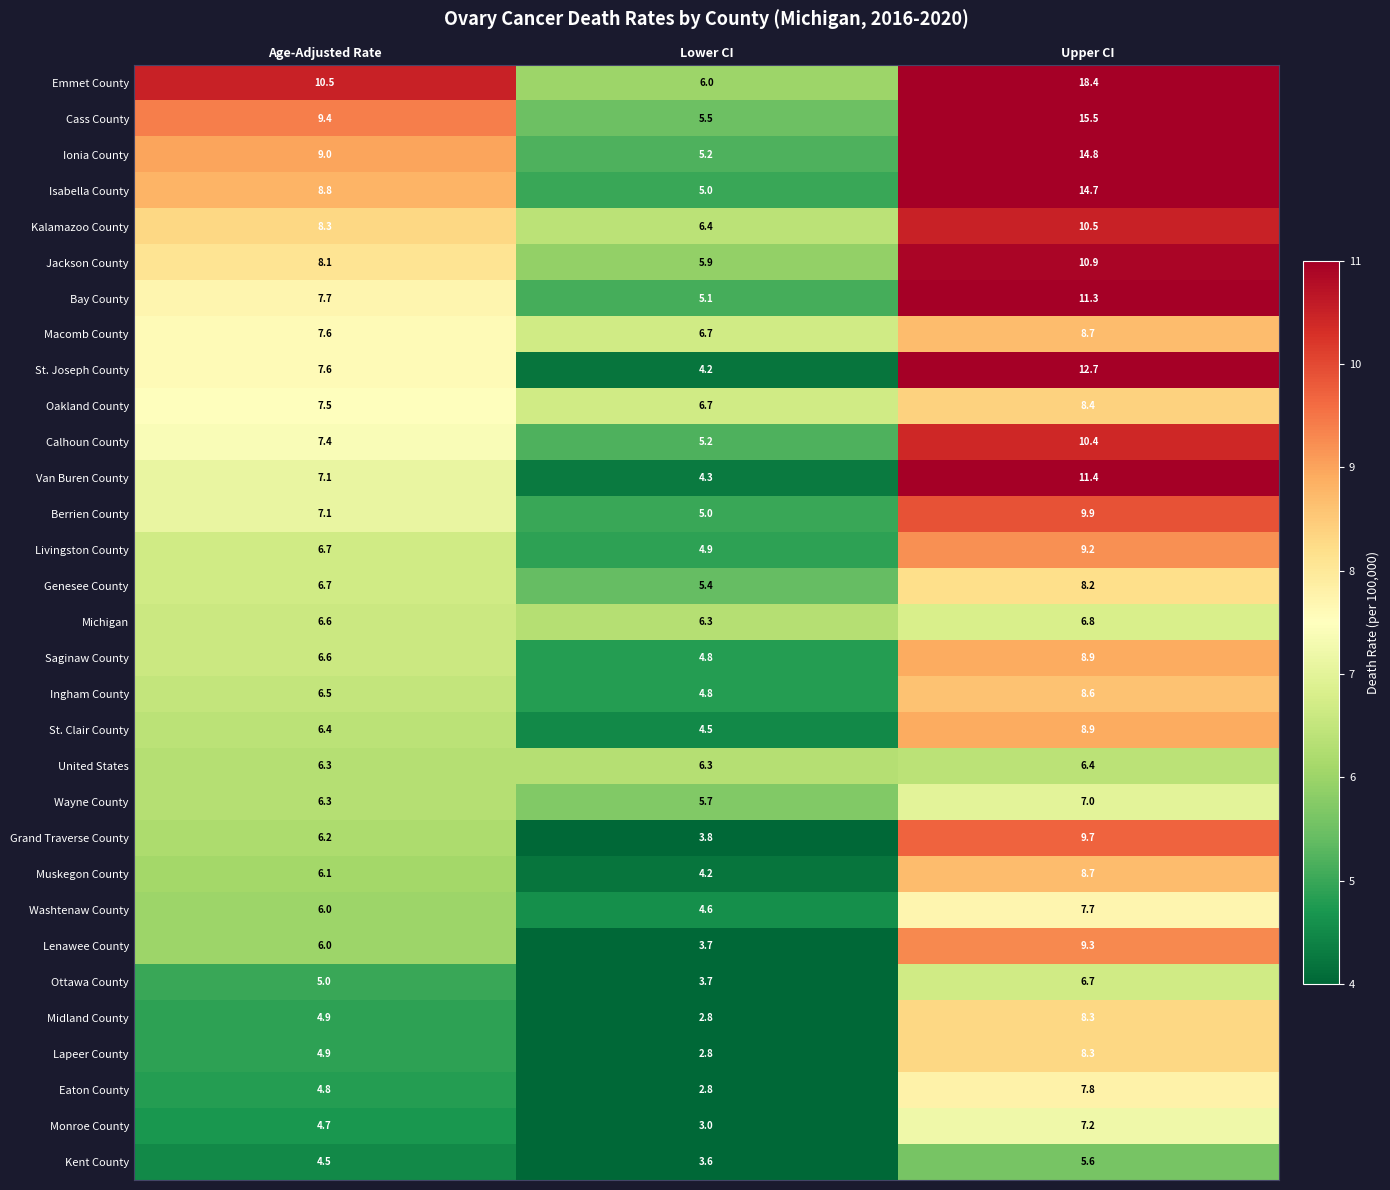

What is the difference between the maximum and minimum values in the Ottawa County series?

3.0